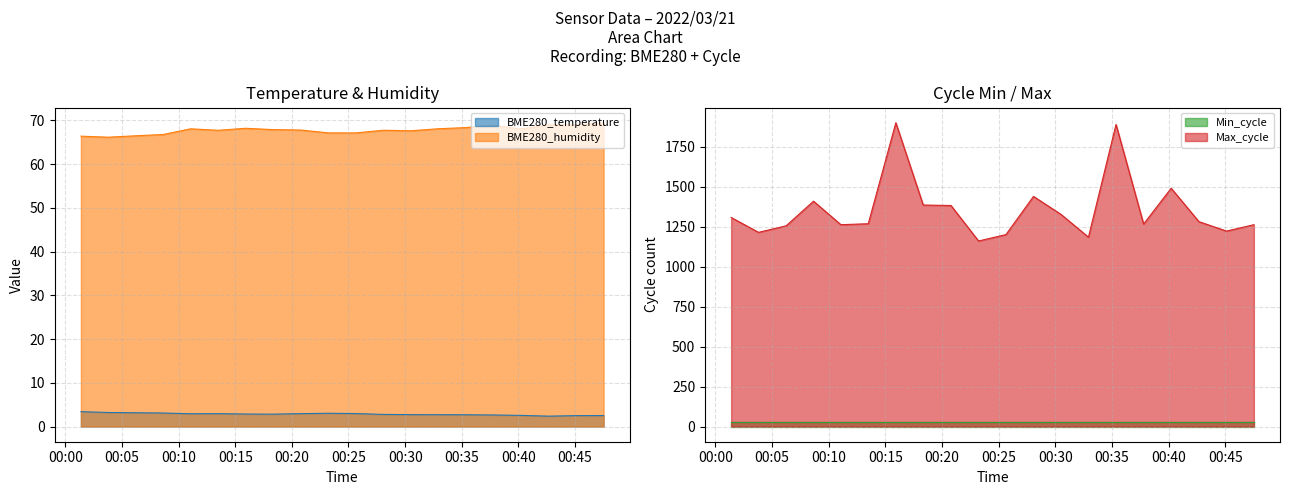

What is the smallest value displayed?

2.4